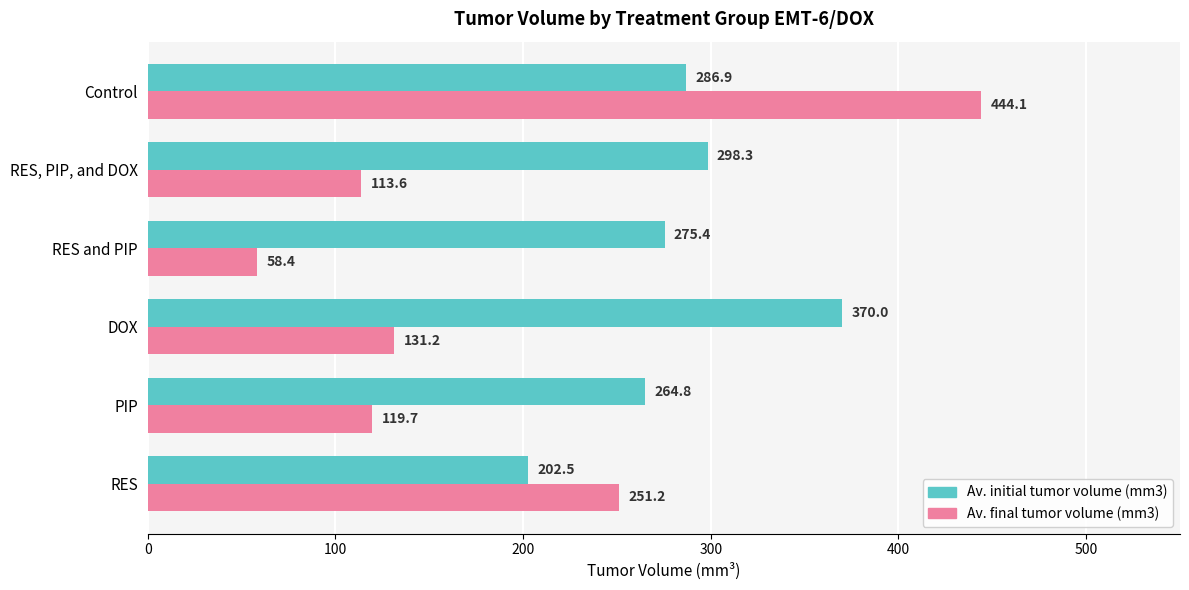

At which category is the sum across all series the highest?

Control